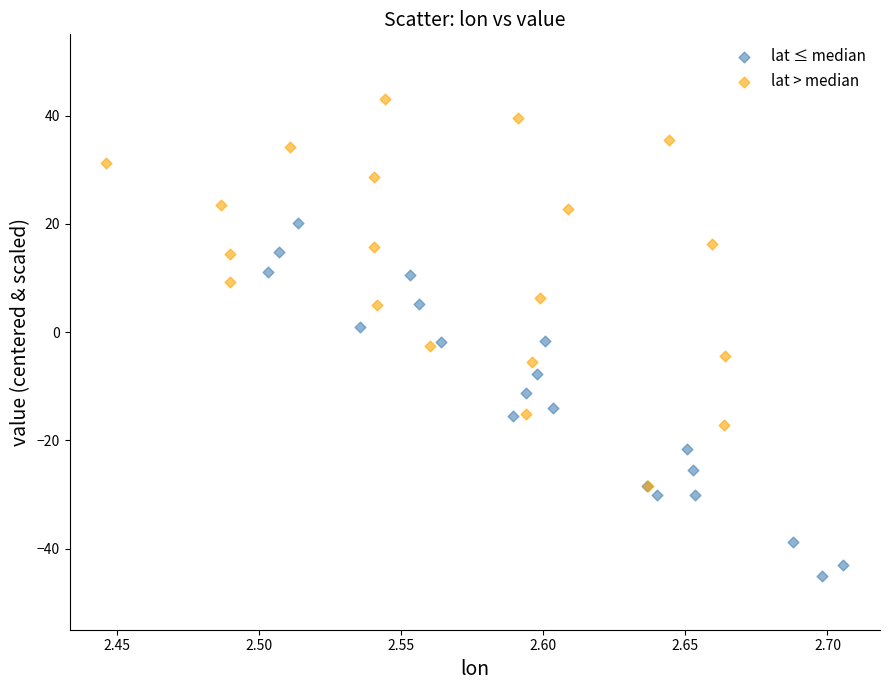

Which series contains the highest Y value?

lat > median